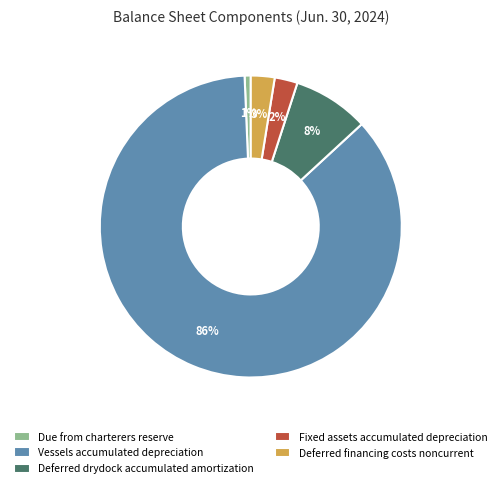

Combined, do Fixed assets accumulated depreciation and Vessels accumulated depreciation account for over 50%?

Yes